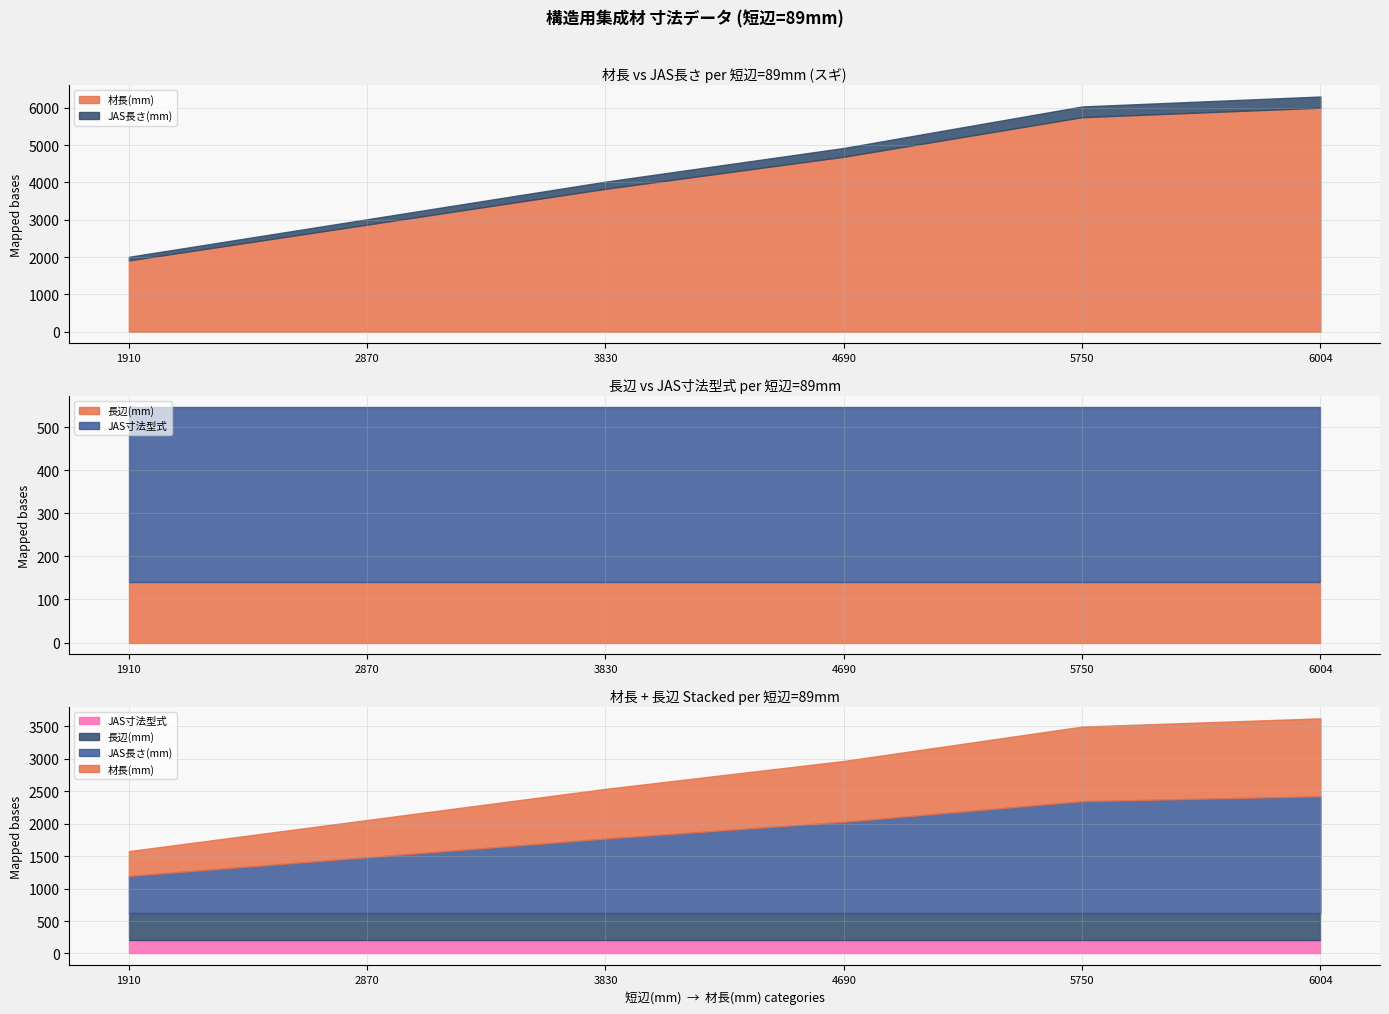

Which has a higher value, 6004 or 1910?

6004